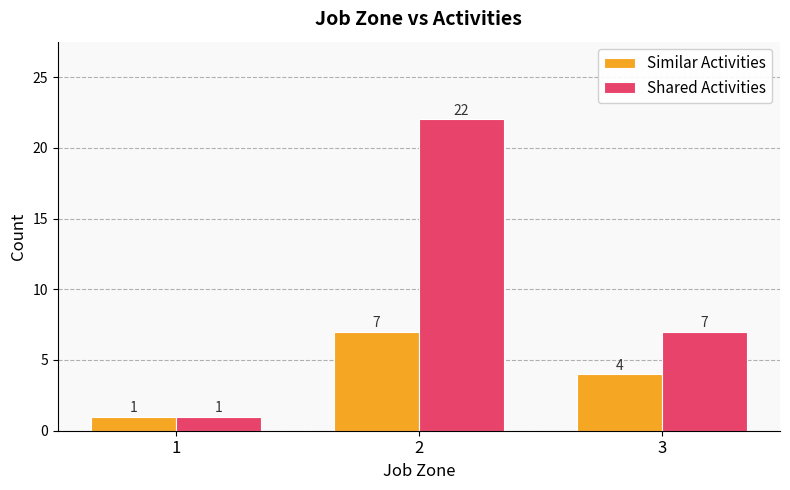

At how many categories does at least one series exceed 20?

1